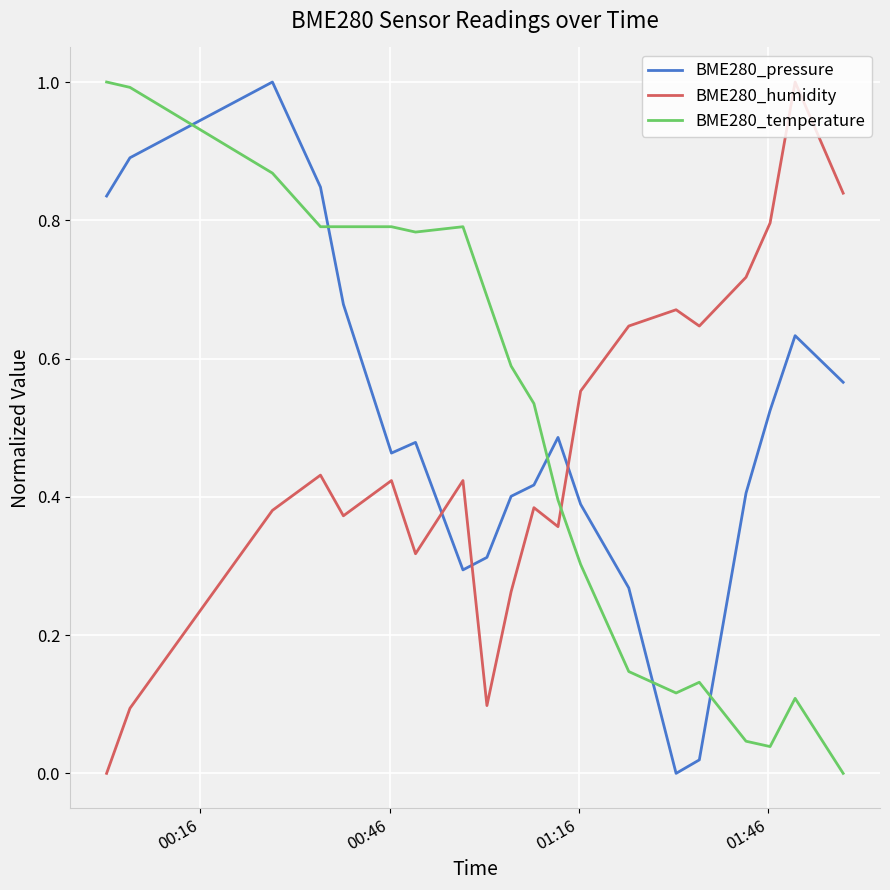

What is the maximum value for BME280_temperature?

1.0